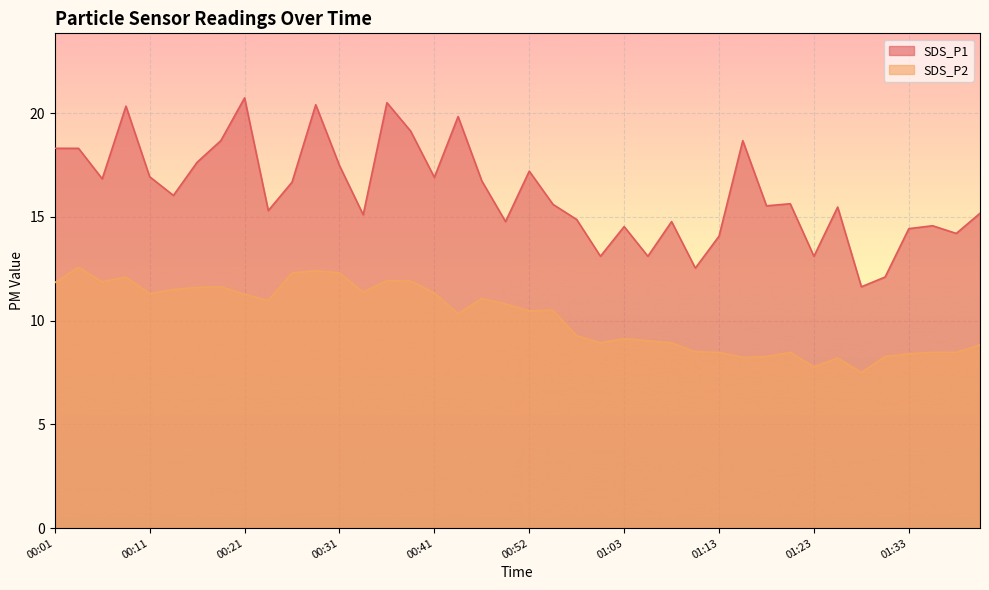

What is the greatest value displayed?

20.7